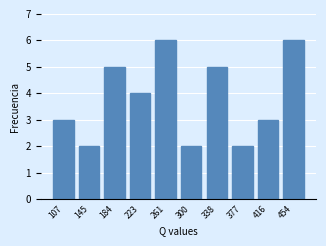

Reading left to right, extract all data points from this chart.

107=3	145=2	184=5	223=4	261=6	300=2	338=5	377=2	416=3	454=6